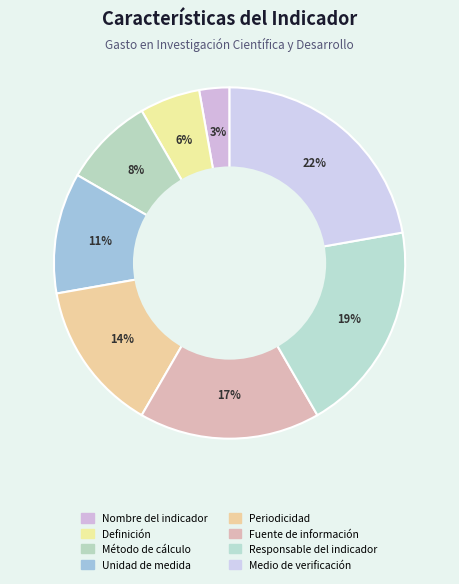

How many slices are in this pie chart?

8